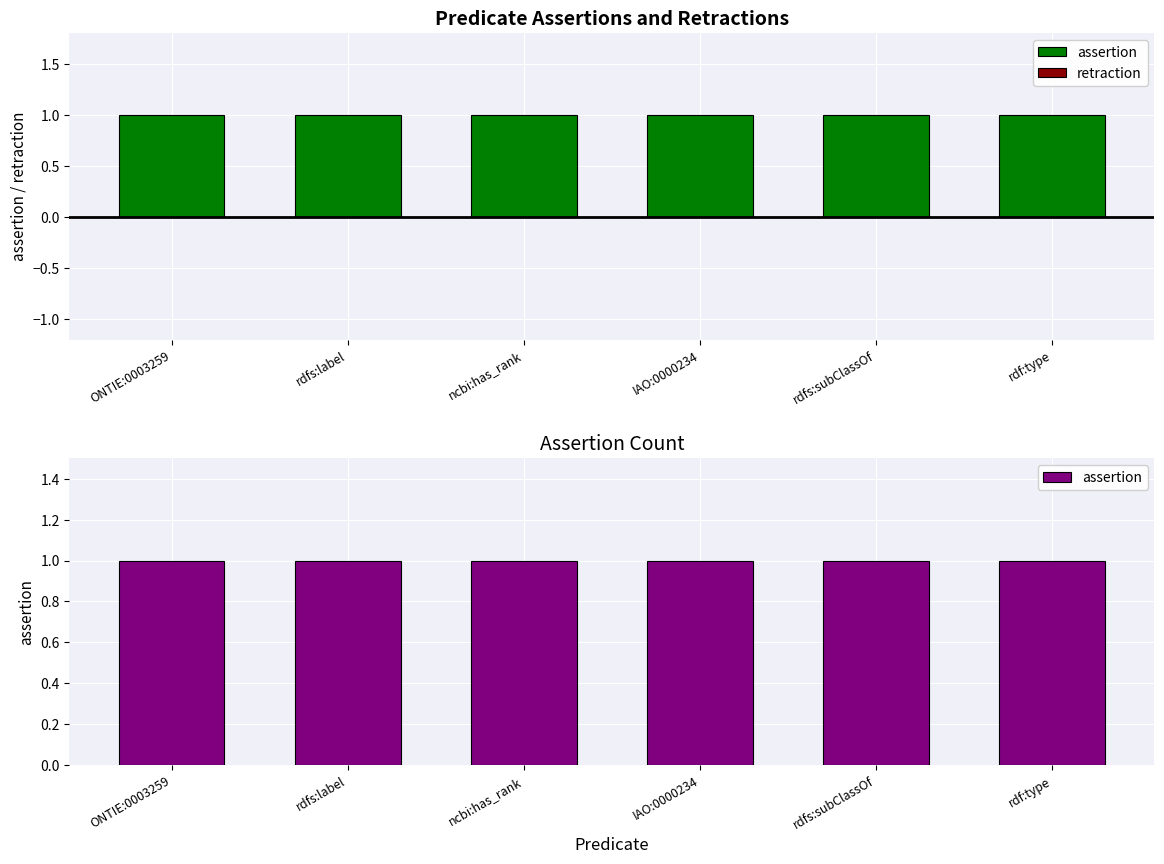

What is the difference between the highest and lowest values at rdfs:subClassOf?

1